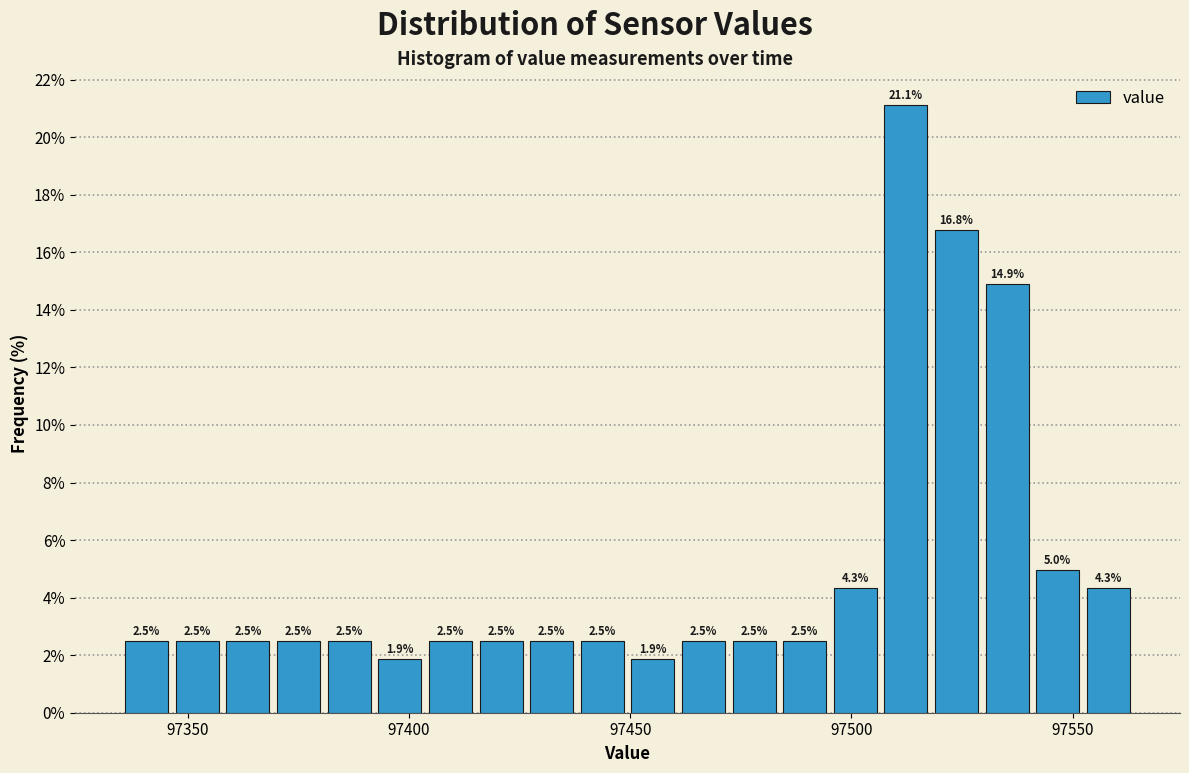

Read against the x-axis, roughly where is the centre of the tallest bar?

97510